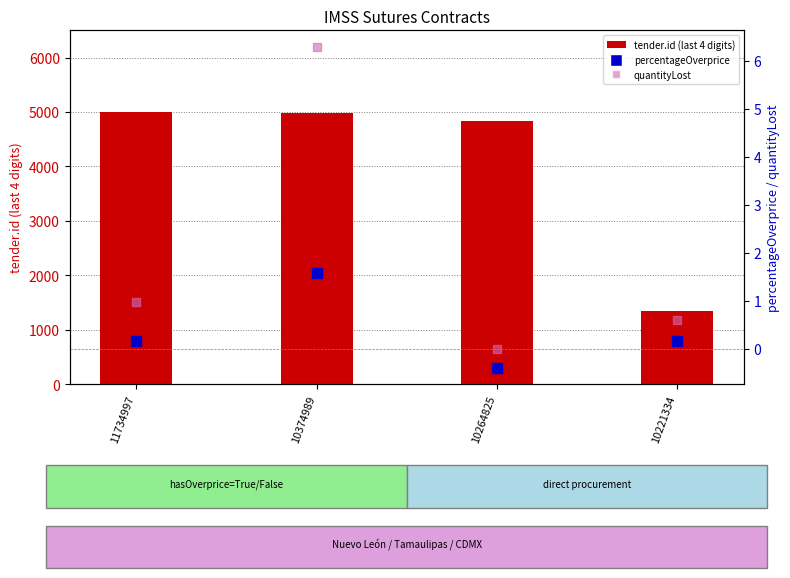

Which series has the largest total across all categories?

tender.id (last 4 digits)